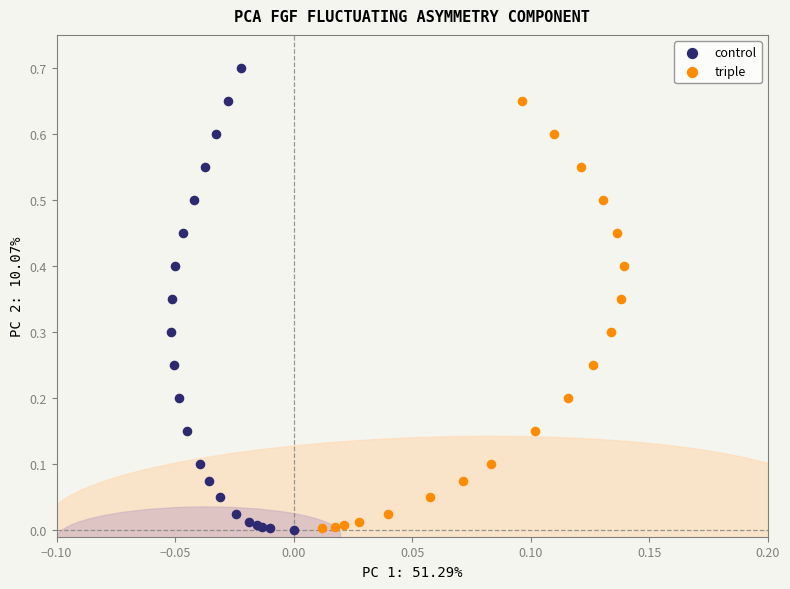

Which series contains the highest Y value?

control